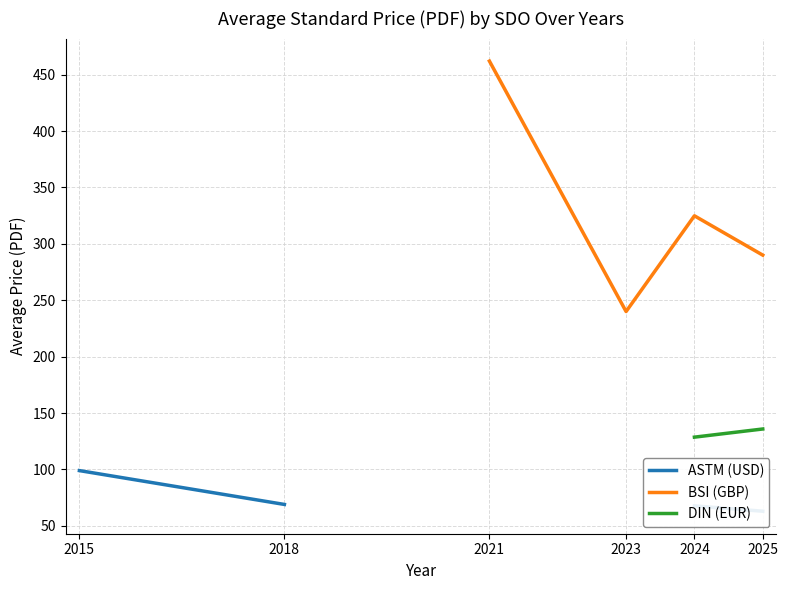

Is it true that BSI (GBP) equals 143.0 at 2024?

False